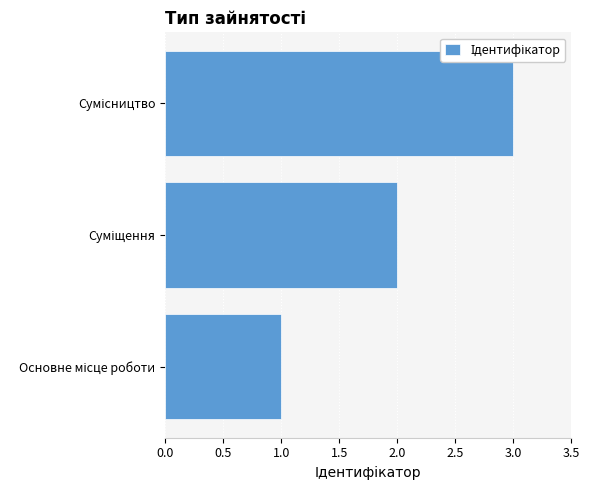

What is the maximum value shown in the chart?

3